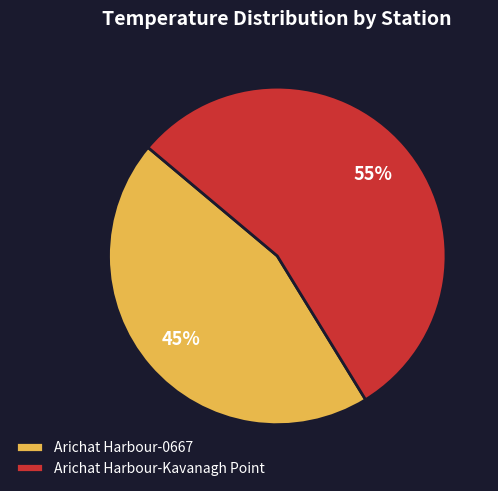

Does any single category account for the majority?

Yes